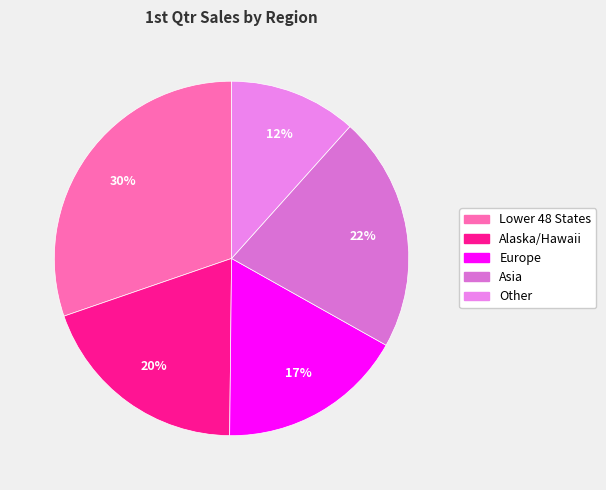

To the nearest percent, what is the average slice percentage?

20%